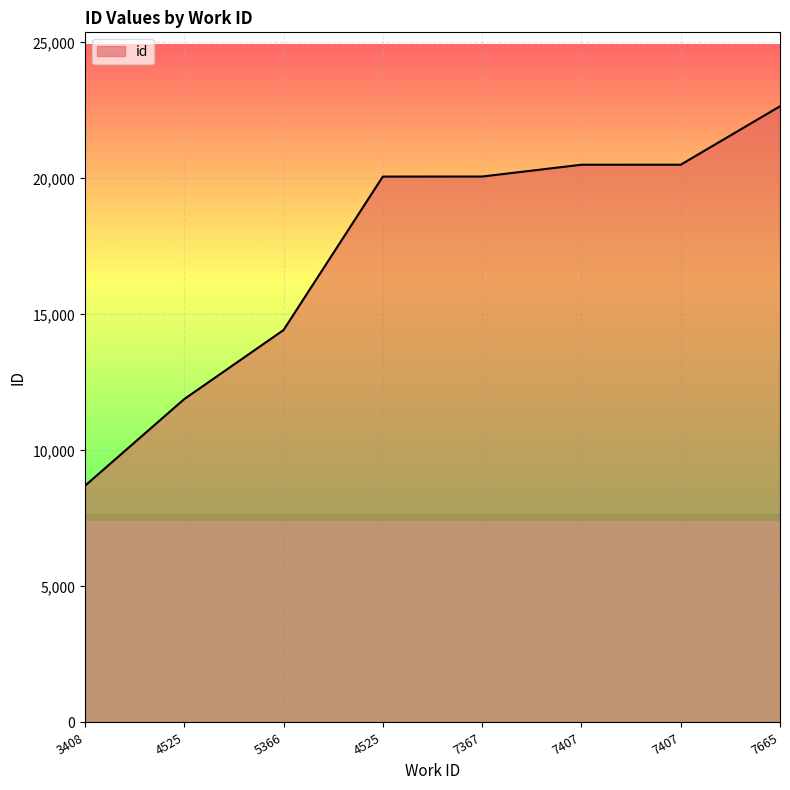

How many series are shown in this chart?

1